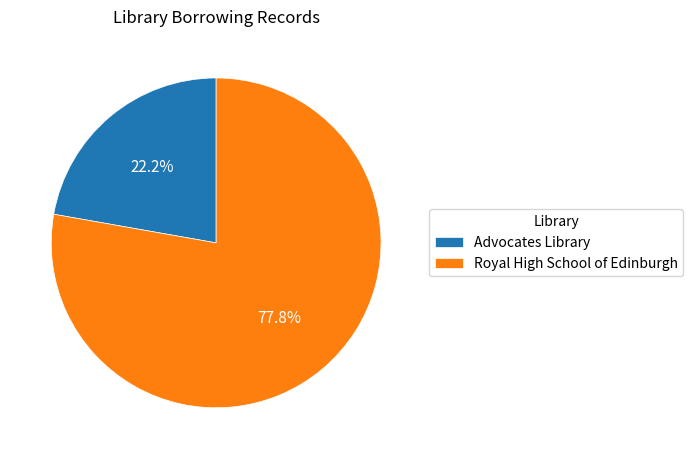

Which slice is the smallest?

Advocates Library